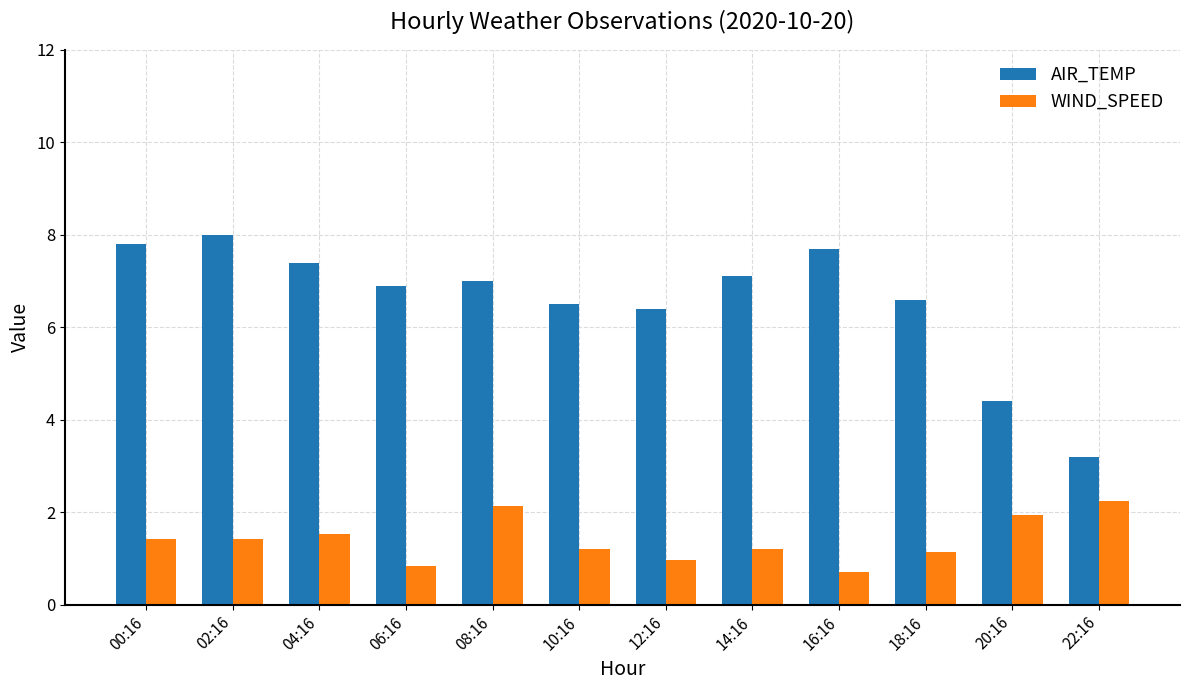

What is the maximum value shown in the chart?

8.0